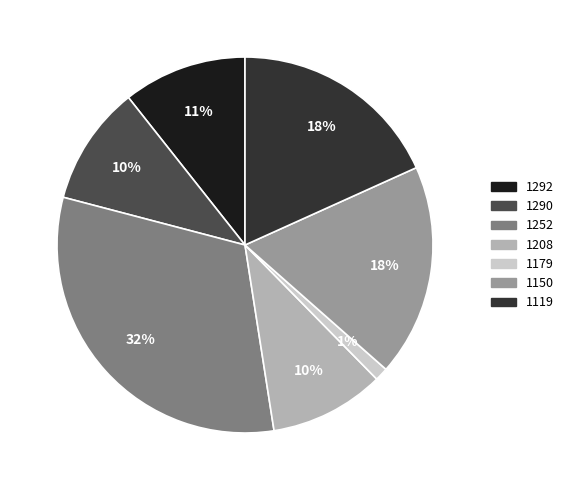

To the nearest percent, what is the average slice percentage?

14%